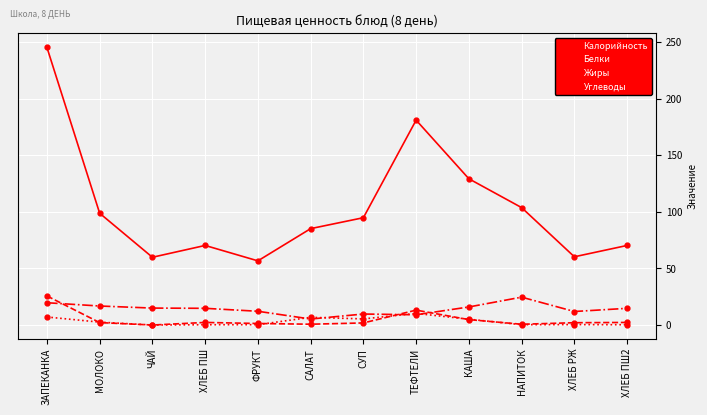

How many times do Углеводы and Белки cross each other?

3